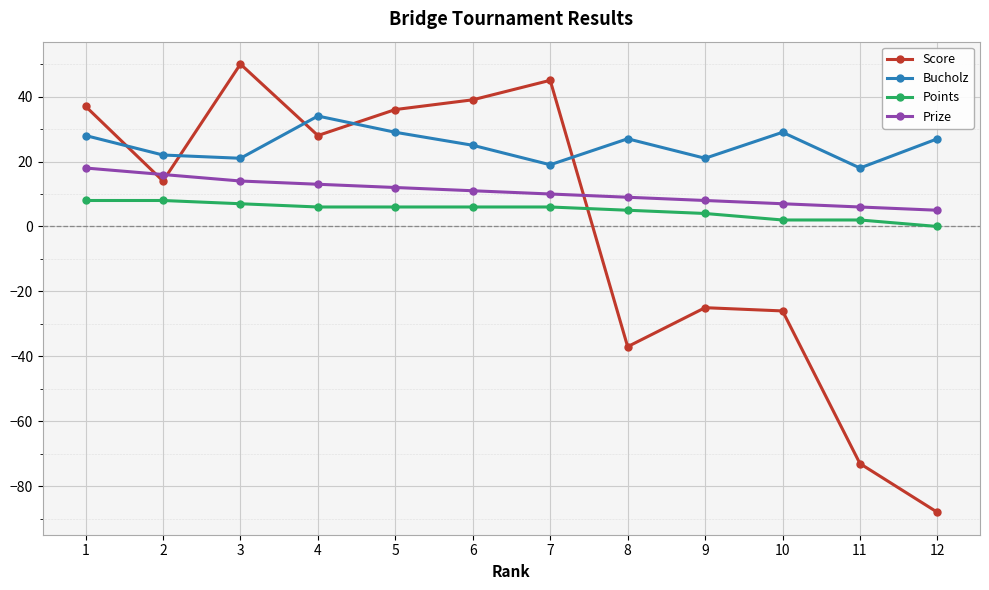

What is the minimum value shown in the chart?

-88